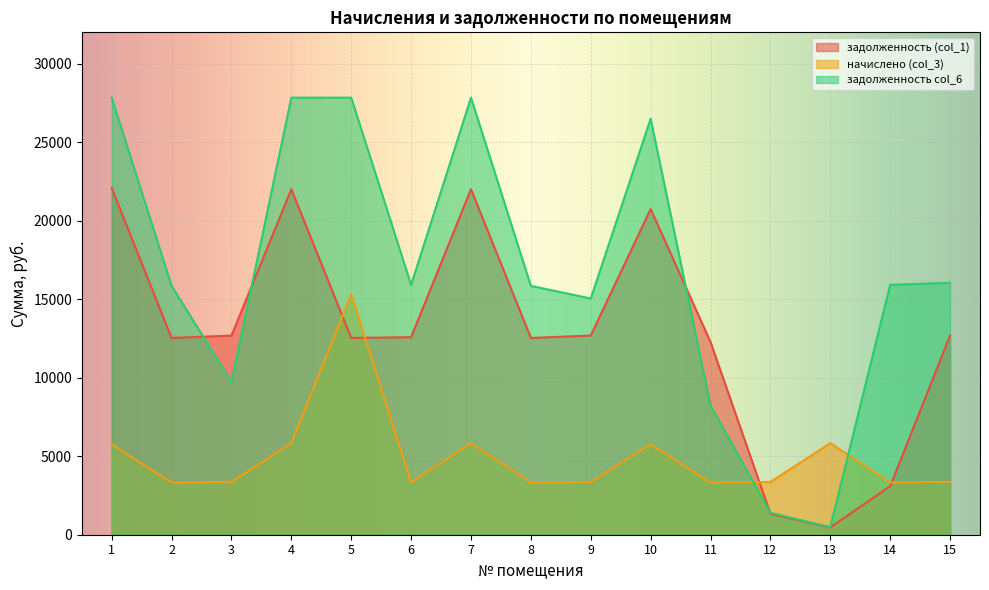

What is the value of the начислено (col_3) point at the 4th from the left?

5831.0